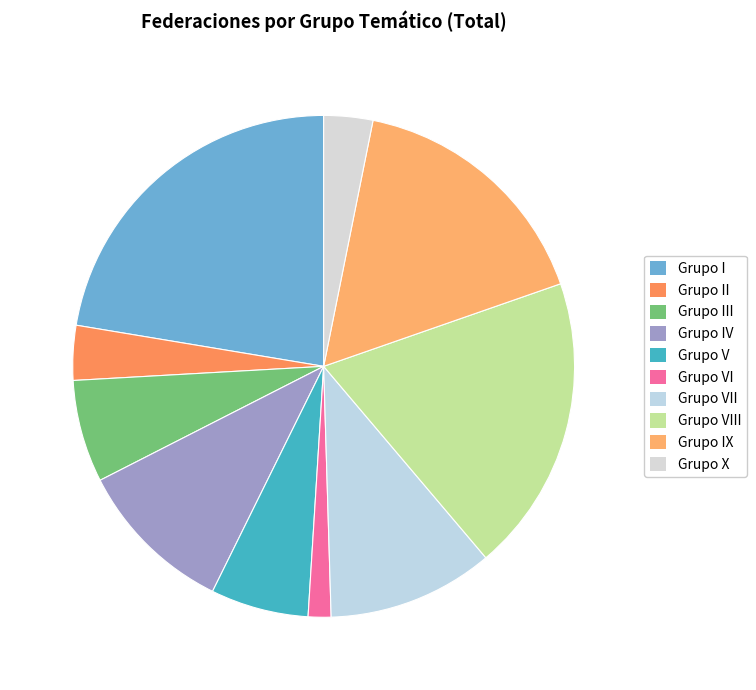

Rank the categories by value from lowest to highest.

Grupo VI. Víctimas, afectados y perjudicados, Grupo X. Varias, Grupo II. Mujer, igualdad de trato y no discriminación, Grupo V. Discapacidad y dependencia, Grupo III. Infancia, jóvenes, personas mayores, Grupo IV. Medio ambiente y salud, Grupo VII. Solidaridad, integración social, Grupo IX. Deportivas y recreativas, Grupo VIII. Económicas, tecnológicas, desarrollo, Grupo I. Ideológicas, culturales, educativas